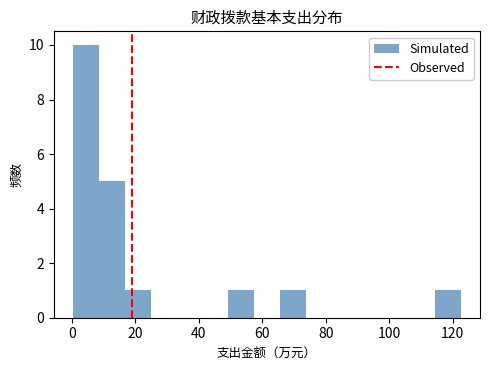

Reading left to right, list every bar in this chart as the range it spans on the x-axis followed by its height. Neither the bar edges nor the heights are printed on the chart, so give them approximately, as read against the axes.

0 to 8: 10
8 to 16: 5
16 to 24: 1
24 to 32: 0
32 to 42: 0
42 to 50: 0
50 to 58: 1
58 to 66: 0
66 to 74: 1
74 to 82: 0
82 to 90: 0
90 to 98: 0
98 to 106: 0
106 to 114: 0
114 to 122: 1